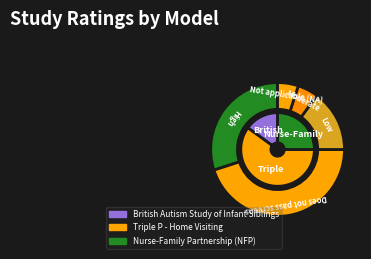

Rank the categories by value from highest to lowest.

Does not pass screens, High, Low, Moderate, Not applicable (NA) - additional source, Not applicable (NA)